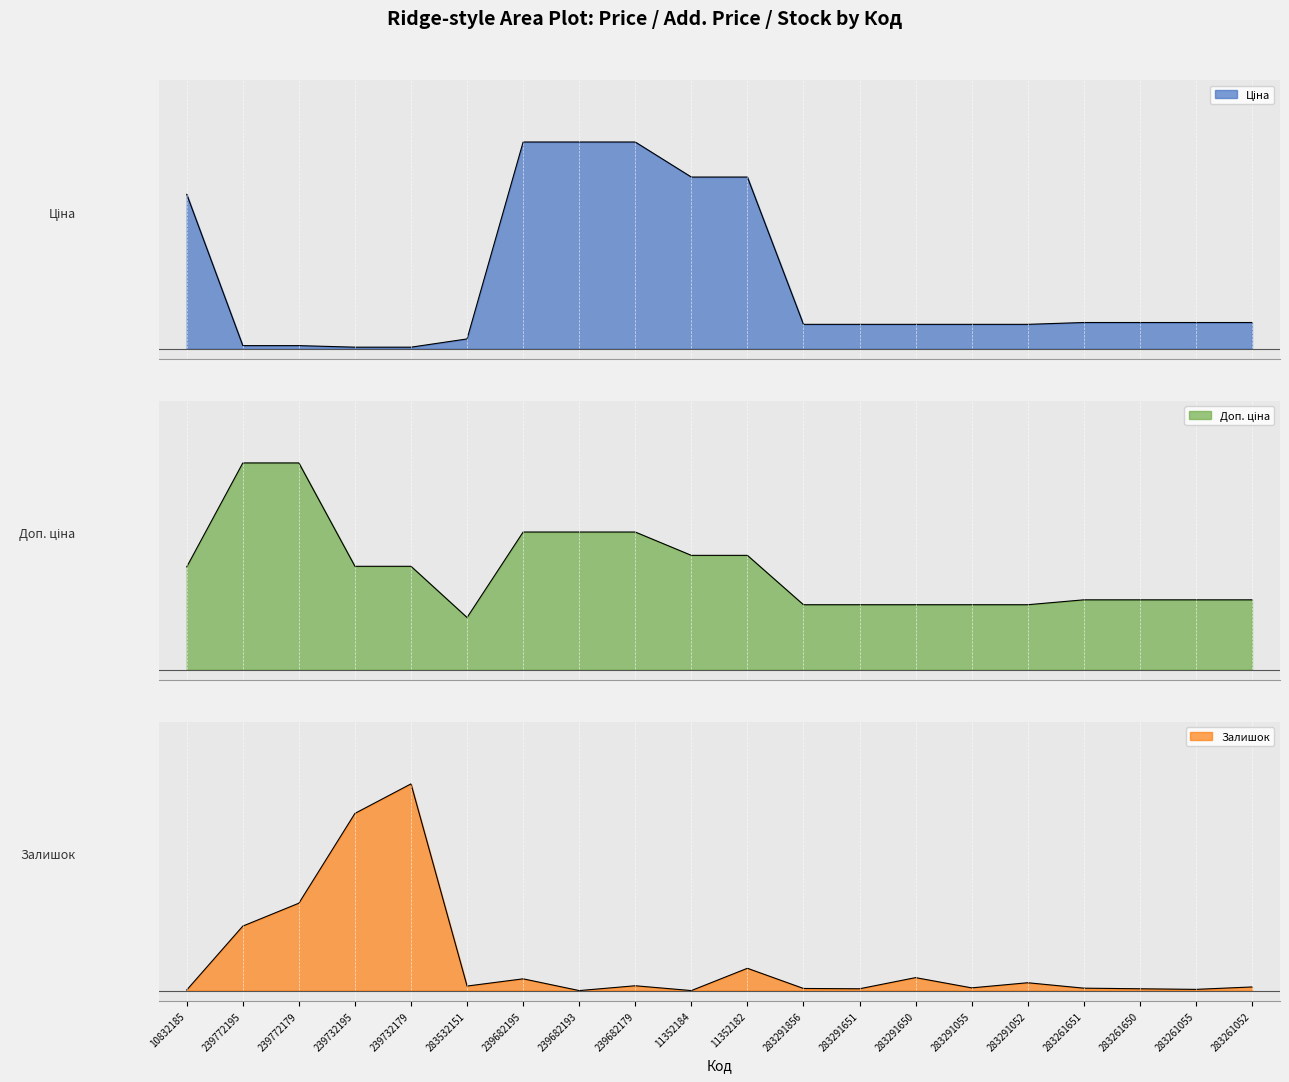

Reading left to right, list all the values displayed in this chart.

Ціна: 10832185=0.7	239772195=0.0	239772179=0.0	239732195=0.0	239732179=0.0	283532151=0.0	239682195=1.0	239682193=1.0	239682179=1.0	11352184=0.8	11352182=0.8	283291856=0.1	283291651=0.1	283291650=0.1	283291055=0.1	283291052=0.1	283261651=0.1	283261650=0.1	283261055=0.1	283261052=0.1
Доп. ціна: 10832185=0.5	239772195=1.0	239772179=1.0	239732195=0.5	239732179=0.5	283532151=0.3	239682195=0.7	239682193=0.7	239682179=0.7	11352184=0.6	11352182=0.6	283291856=0.3	283291651=0.3	283291650=0.3	283291055=0.3	283291052=0.3	283261651=0.3	283261650=0.3	283261055=0.3	283261052=0.3
Залишок: 10832185=0.0	239772195=0.3	239772179=0.4	239732195=0.9	239732179=1.0	283532151=0.0	239682195=0.1	239682193=0.0	239682179=0.0	11352184=0.0	11352182=0.1	283291856=0.0	283291651=0.0	283291650=0.1	283291055=0.0	283291052=0.0	283261651=0.0	283261650=0.0	283261055=0.0	283261052=0.0